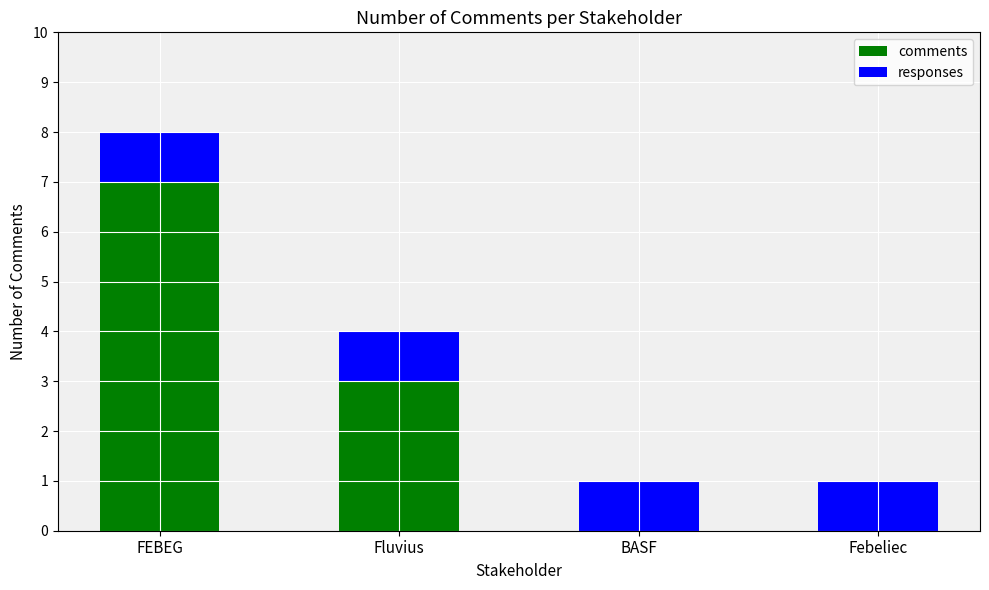

What is the sum of the comments values at FEBEG and BASF?

7